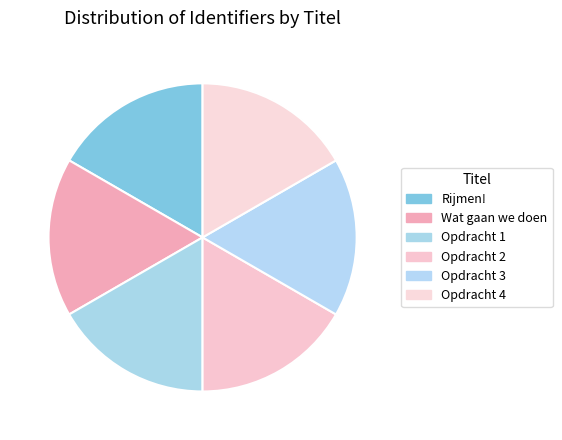

Is there any slice that represents more than half of the pie?

No